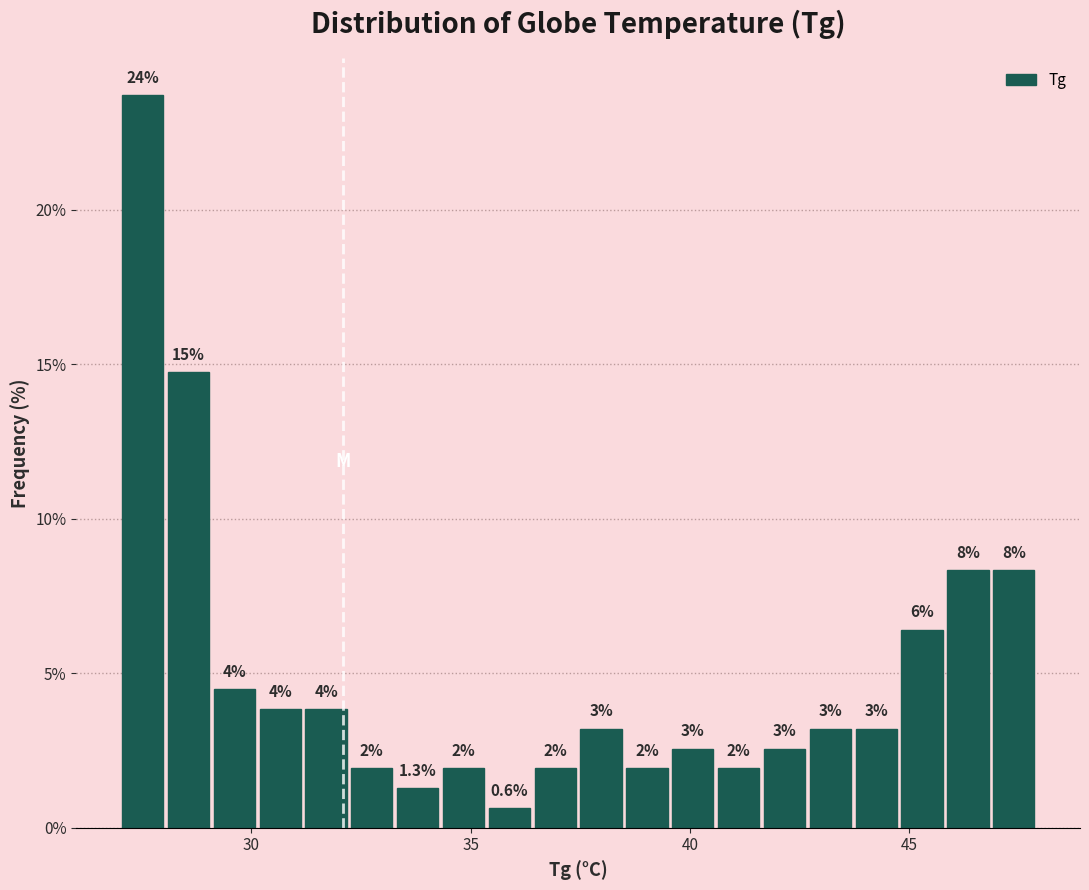

Read against the x-axis, roughly where is the centre of the tallest bar?

27.5